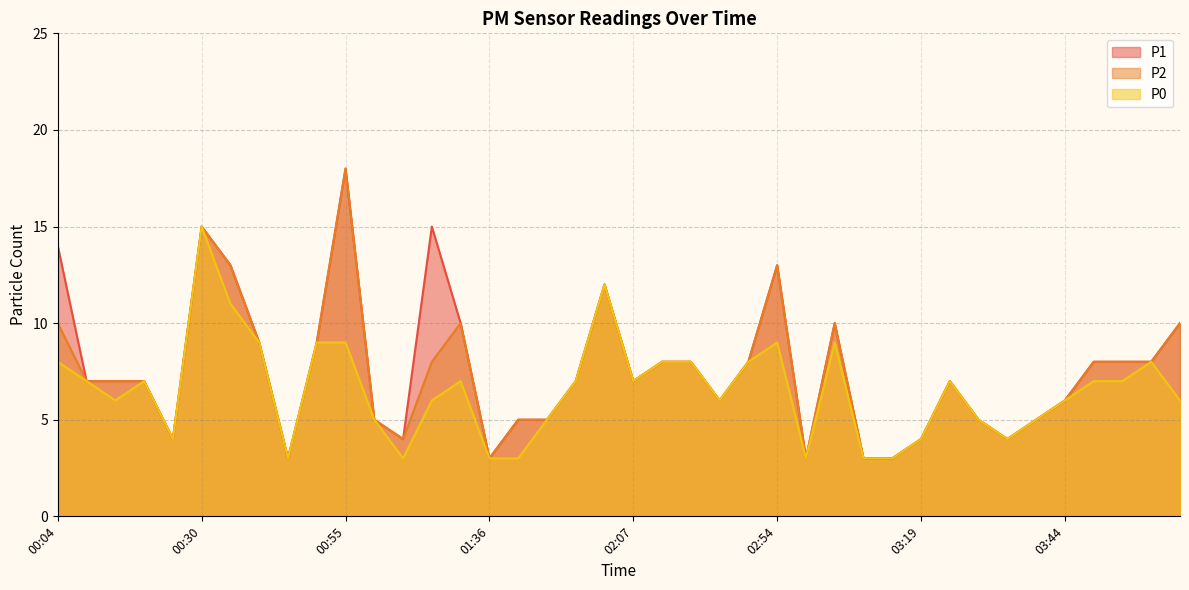

What is the difference between the P1 values at 03:54 and 03:04?

2